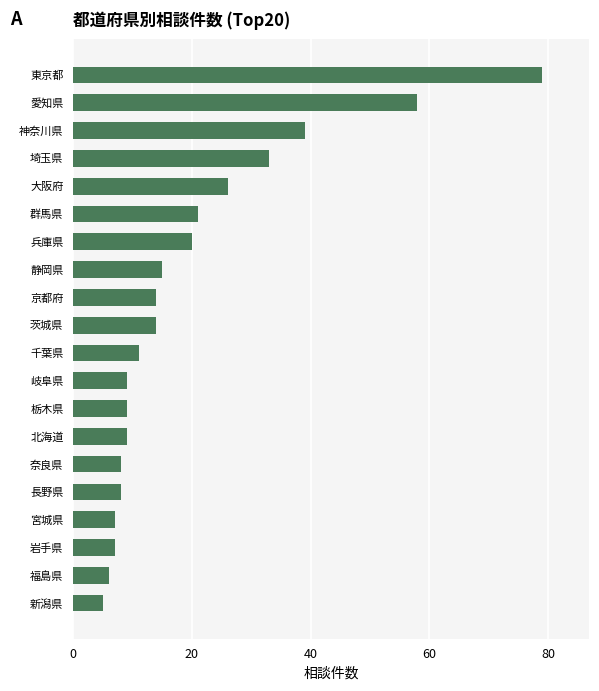

Reading bottom to top, what are all the values shown in this chart?

新潟県=5	福島県=6	岩手県=7	宮城県=7	長野県=8	奈良県=8	北海道=9	栃木県=9	岐阜県=9	千葉県=11	茨城県=14	京都府=14	静岡県=15	兵庫県=20	群馬県=21	大阪府=26	埼玉県=33	神奈川県=39	愛知県=58	東京都=79